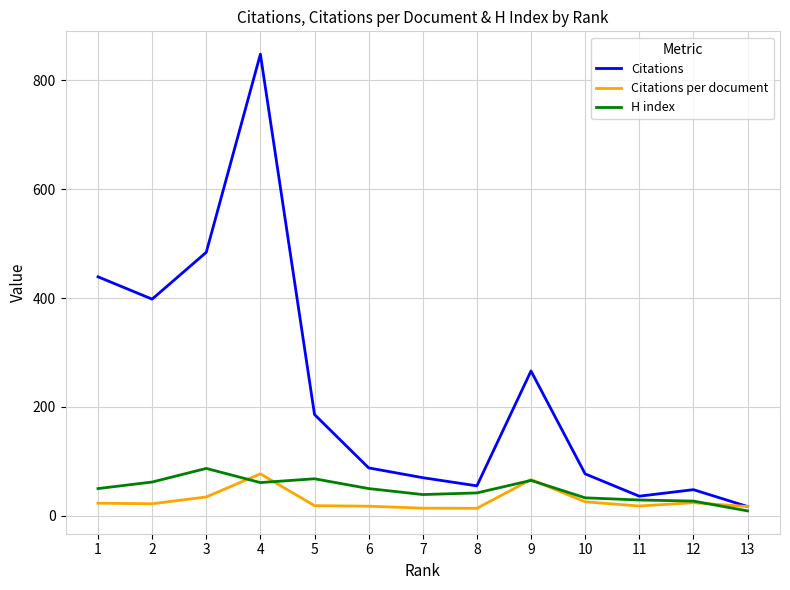

Which series has the largest total across all categories?

Citations